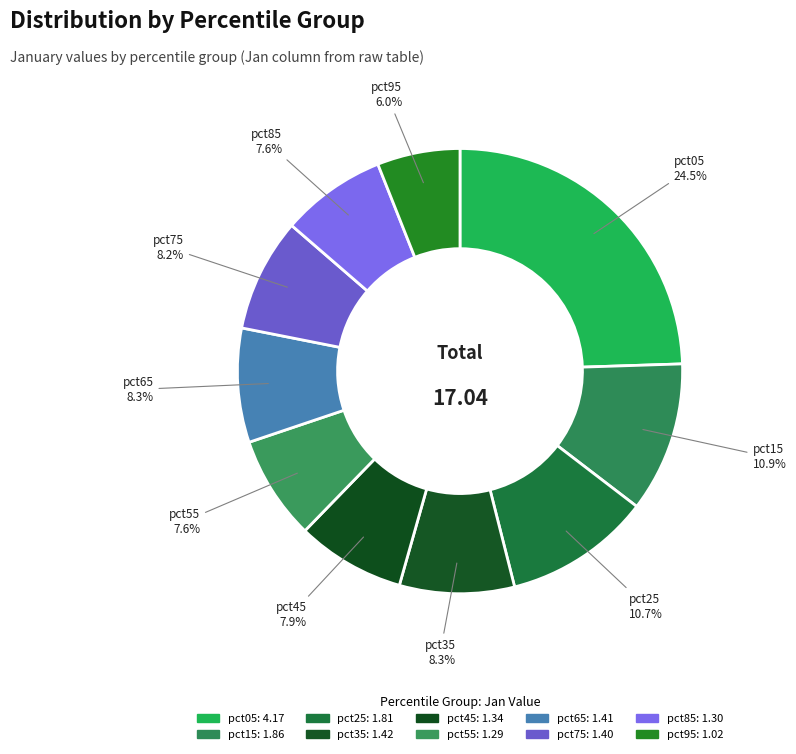

Which has a higher value, pct45 or pct75?

pct75